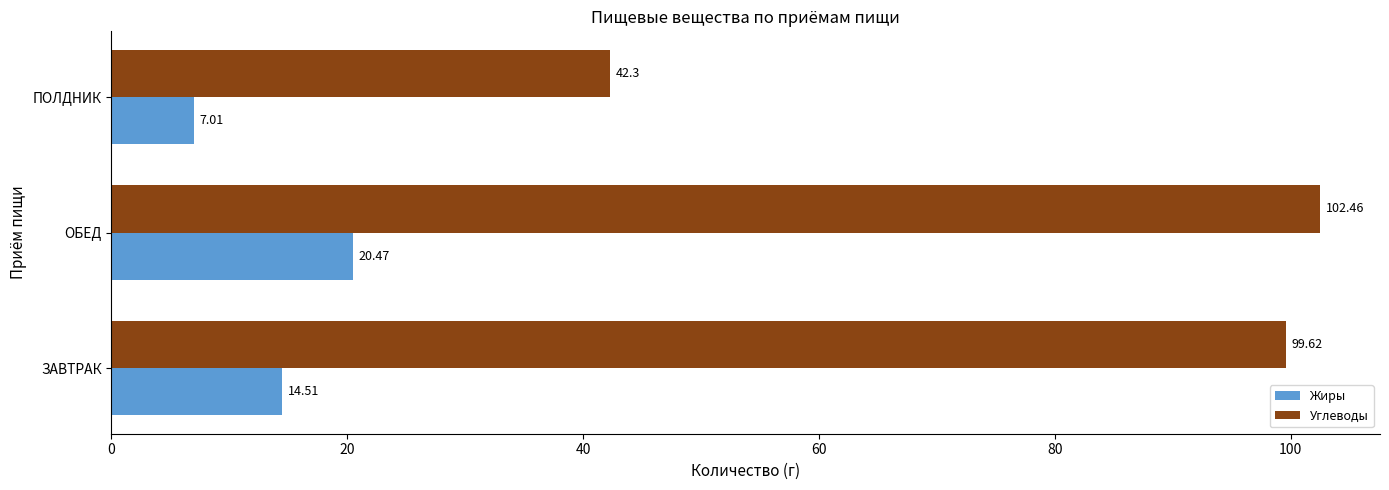

What is the sum of all Жиры values?

42.0